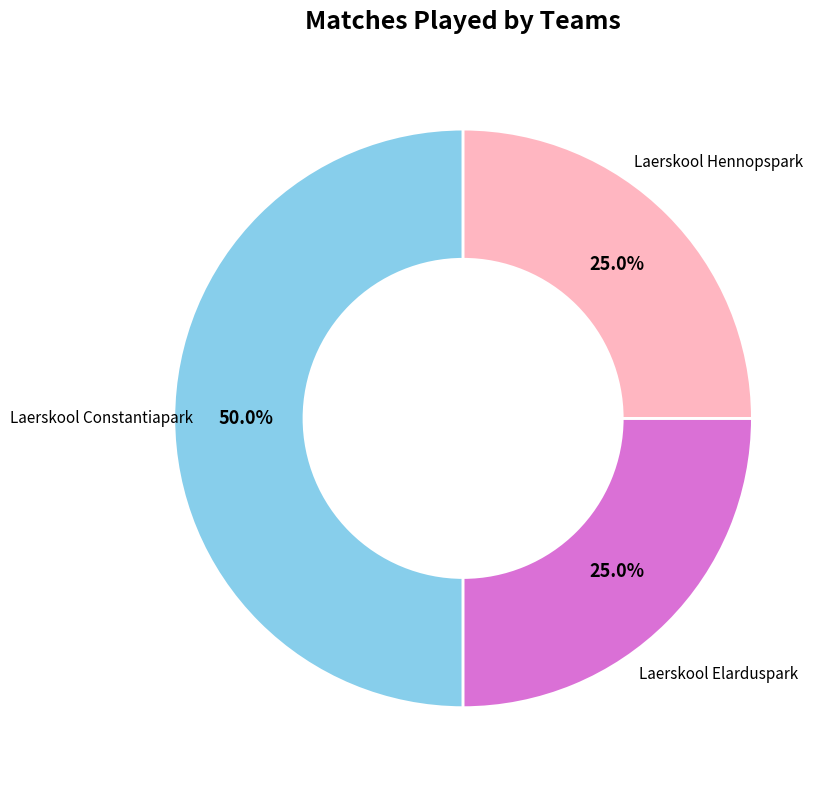

To the nearest percent, what is the combined percentage of Laerskool Hennopspark and Laerskool Constantiapark?

75%